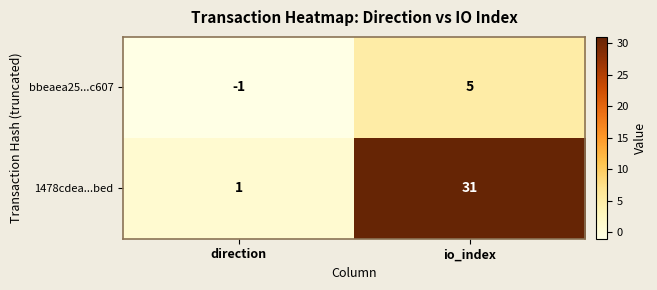

At which label is bbeaea25...c607 closest to 2?

direction